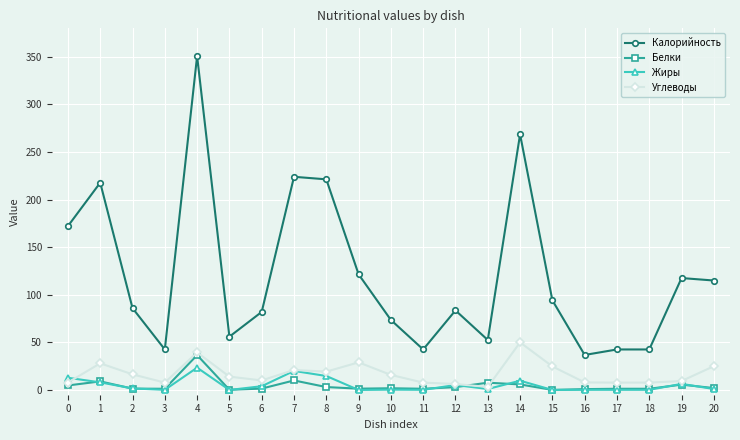

True or false: Калорийность has more than 0 points higher than both neighbors.

True